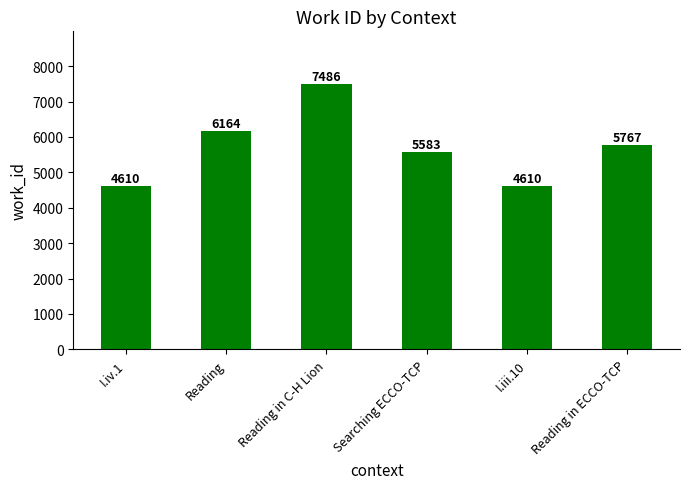

What is the difference between the maximum and minimum values?

2876.0